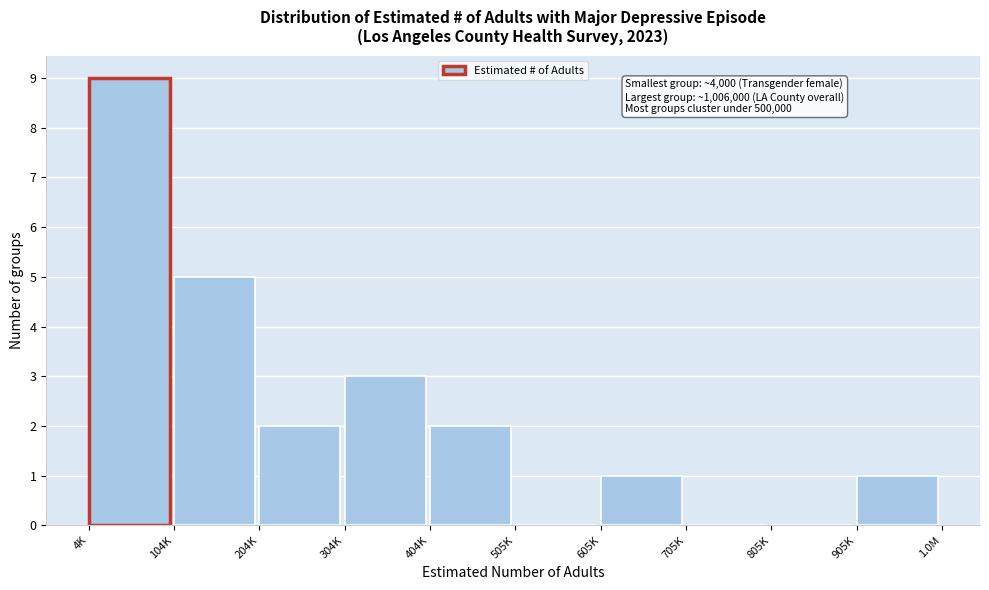

Reading left to right, extract all data points from this chart.

4K=9	104K=5	204K=2	304K=3	404K=2	505K=0	605K=1	705K=0	805K=0	905K=1